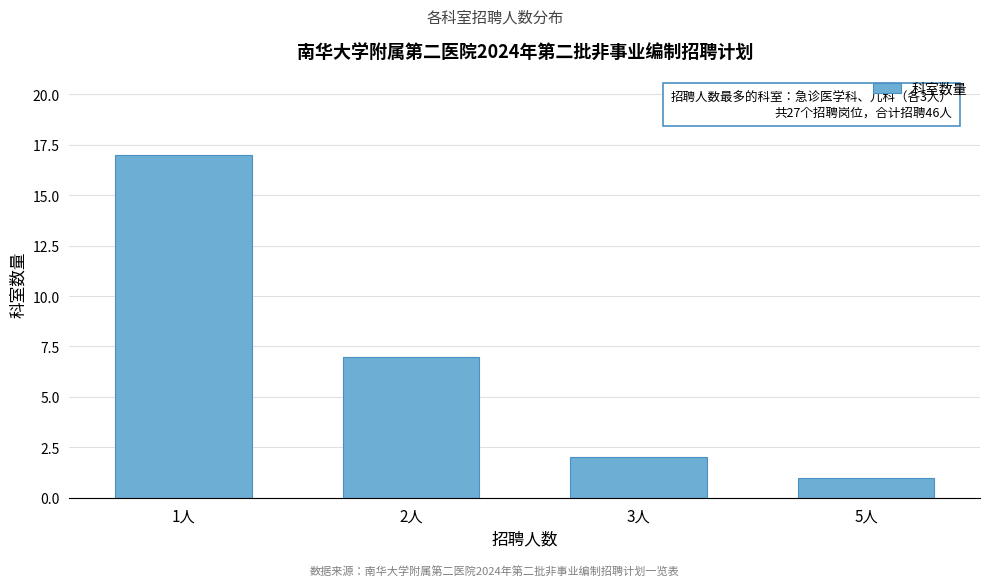

Reading left to right, list all the values displayed in this chart.

1人=17	2人=7	3人=2	5人=1